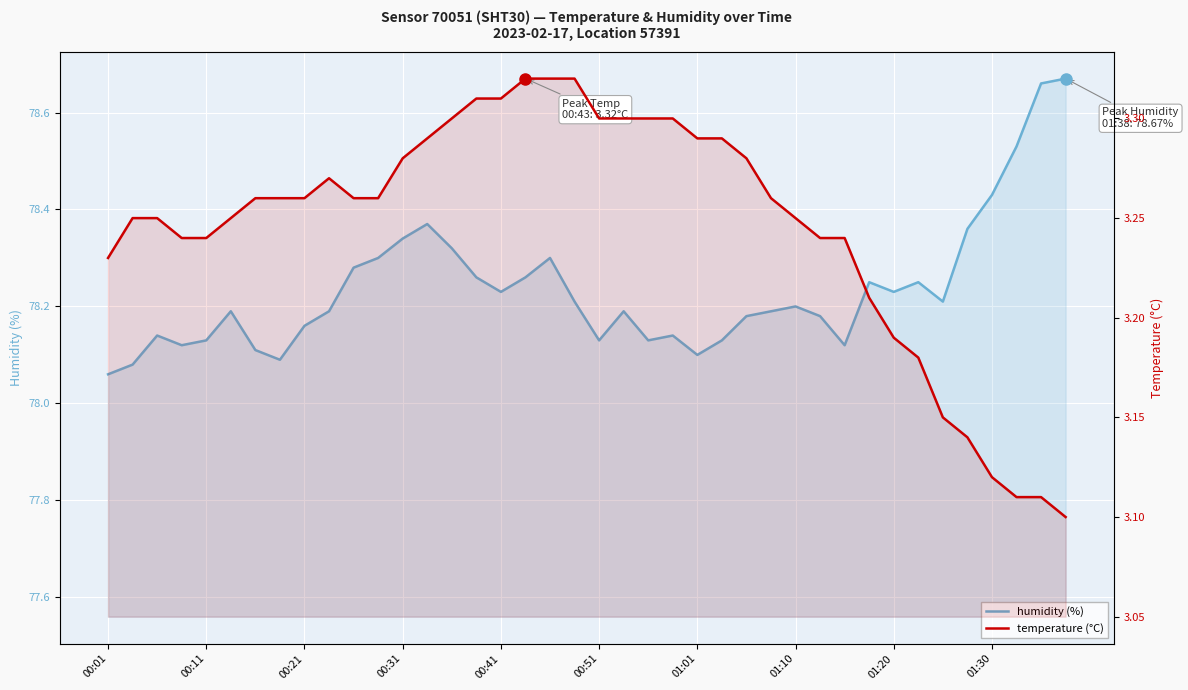

List the series in order of their overall mean, highest first.

humidity (%), temperature (°C)